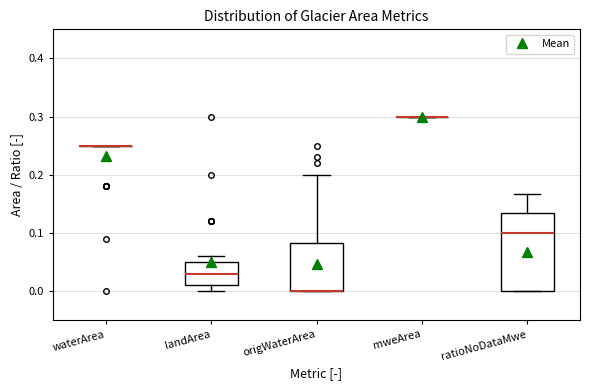

Reading left to right, transcribe this box plot: for each box, give where its median line is, the range the box spans, and where its two whiskers end, as read against the y-axis. The values are not printed on the chart, so give them approximately, as read against the axis.

waterArea: box collapsed to a line at 0.25, whiskers 0.25 to 0.25
landArea: median 0.03, box 0.01 to 0.05, whiskers 0.00 to 0.06
origWaterArea: median 0.00 (drawn on the box's lower edge), box 0.00 to 0.08, whiskers 0.00 to 0.20
mweArea: box collapsed to a line at 0.30, whiskers 0.30 to 0.30
ratioNoDataMwe: median 0.10, box 0.00 to 0.13, whiskers 0.00 to 0.17